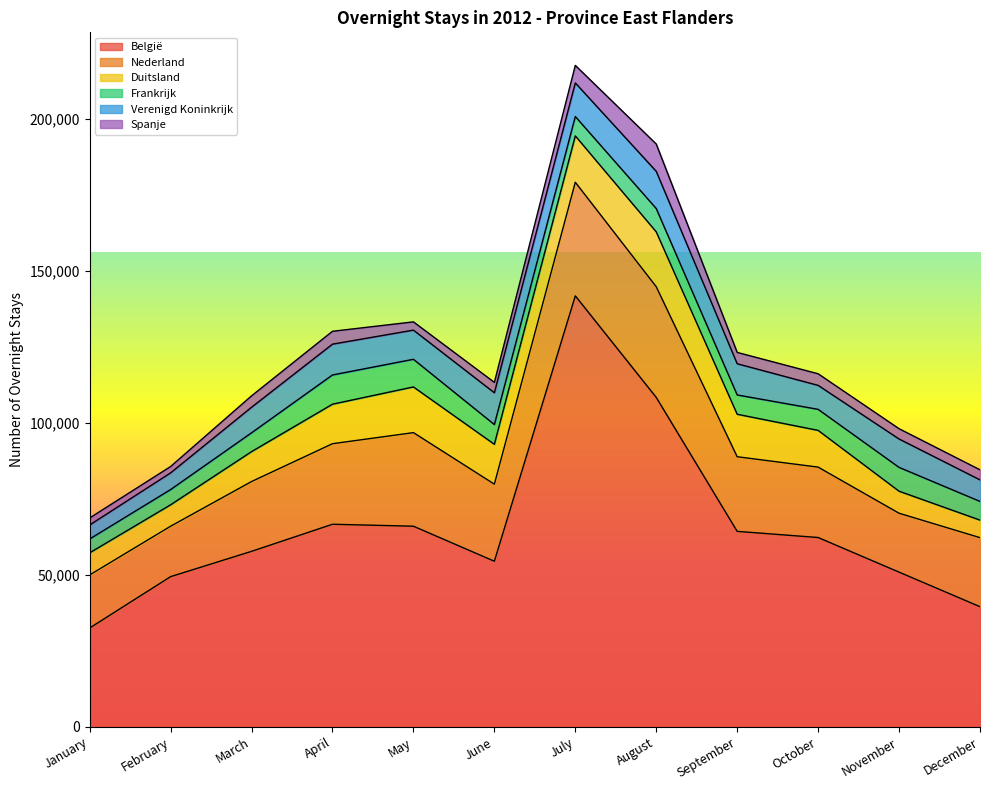

Where does the Frankrijk series first go above 6498?

April